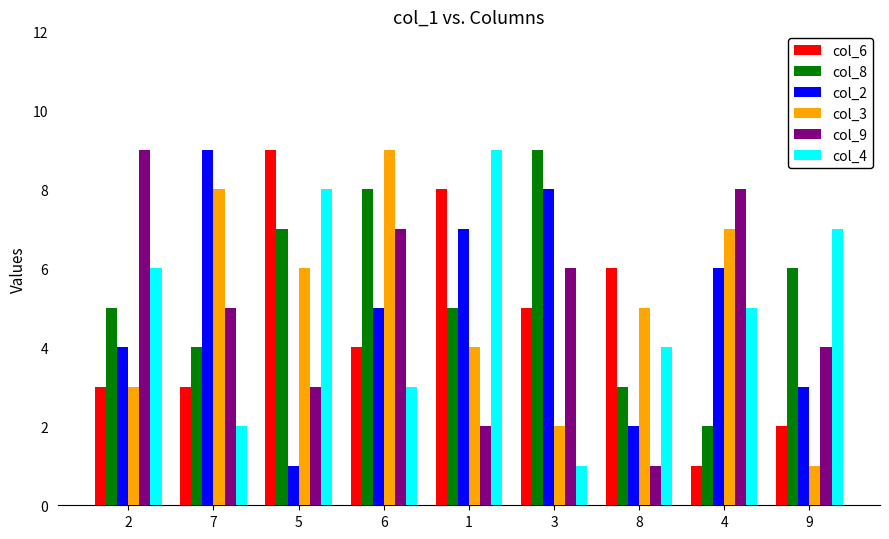

What is the lowest value of the col_2 series?

1